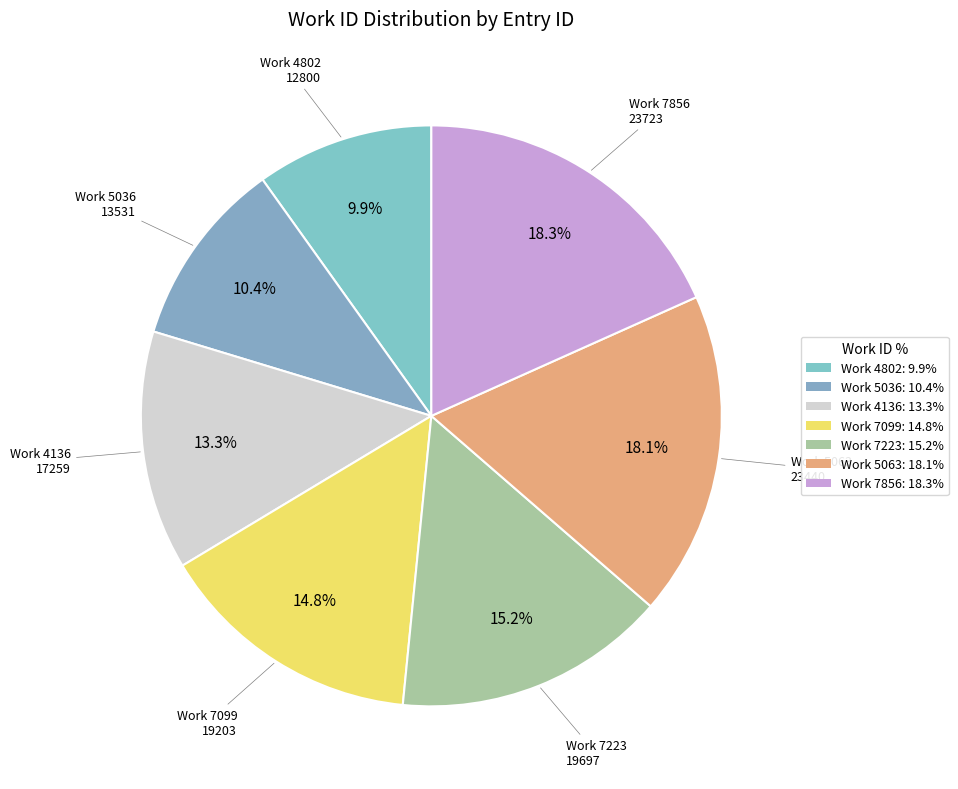

How many slices are in this pie chart?

7